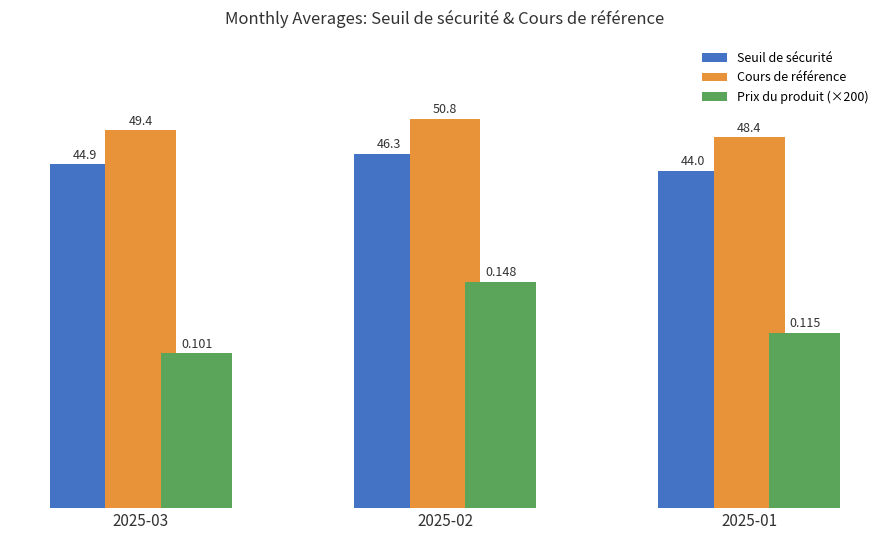

How many bars are there in each group?

3